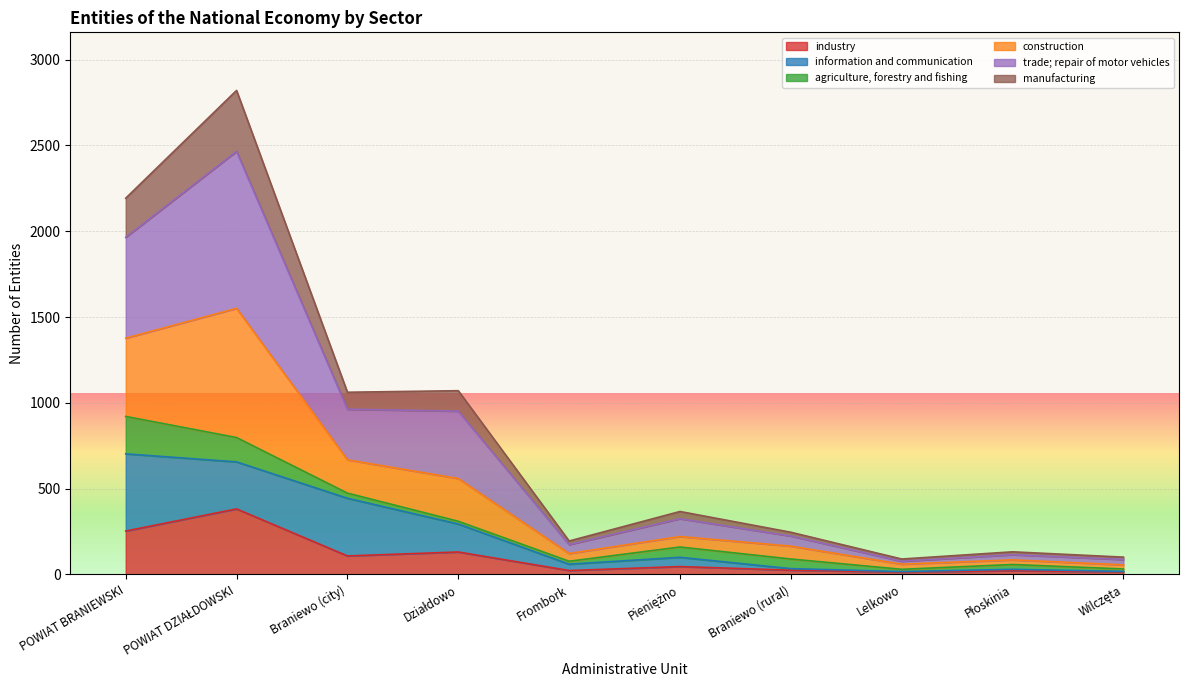

What is the maximum value for industry?

382